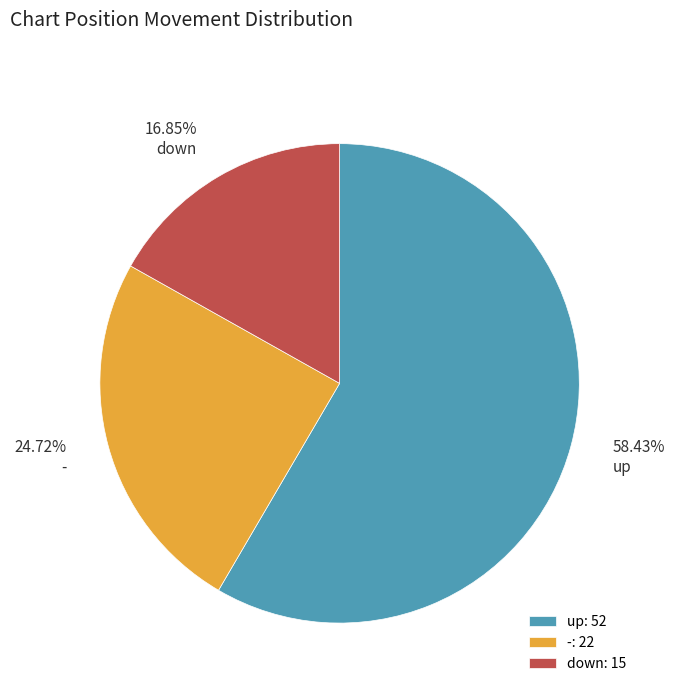

Which category has the biggest portion of the pie?

up